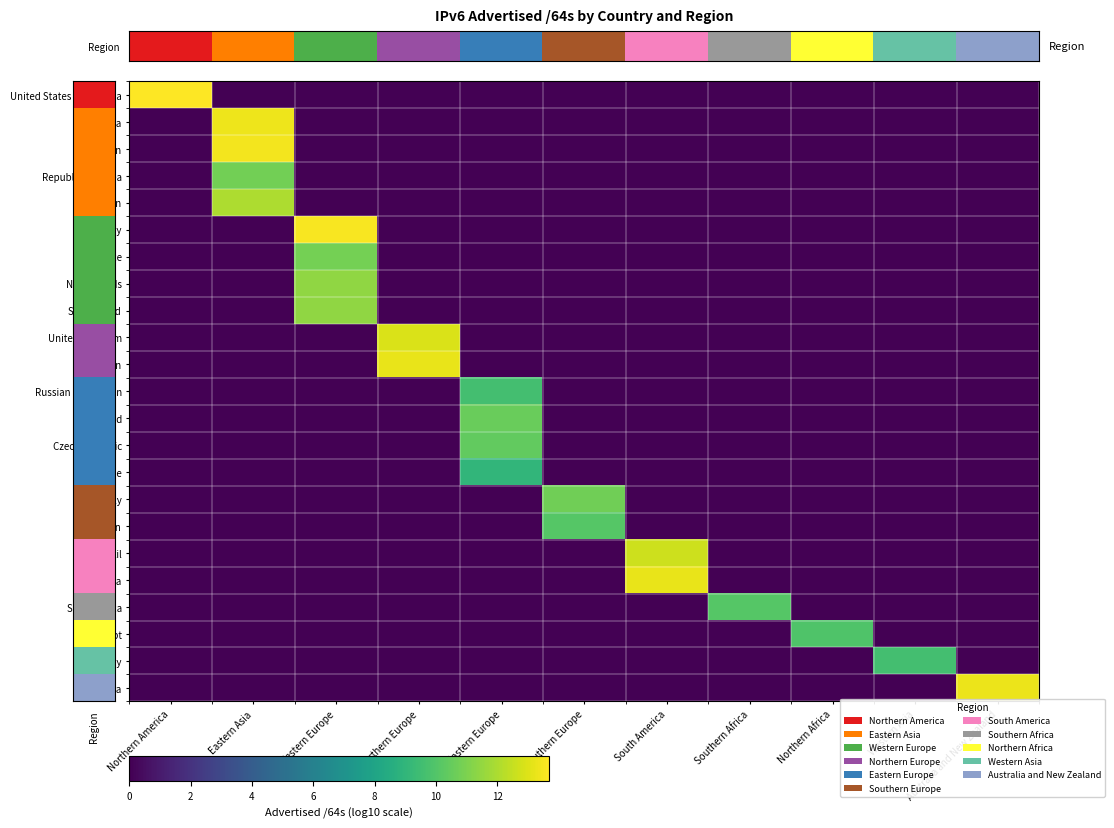

What is the difference between the highest and lowest values at Northern Africa?

9.9